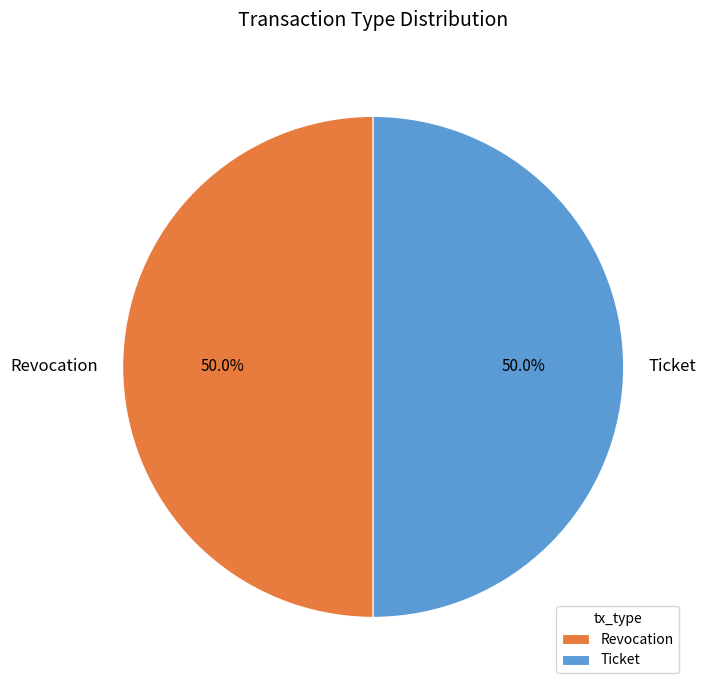

What percentage do Ticket and Revocation together represent?

100.0%